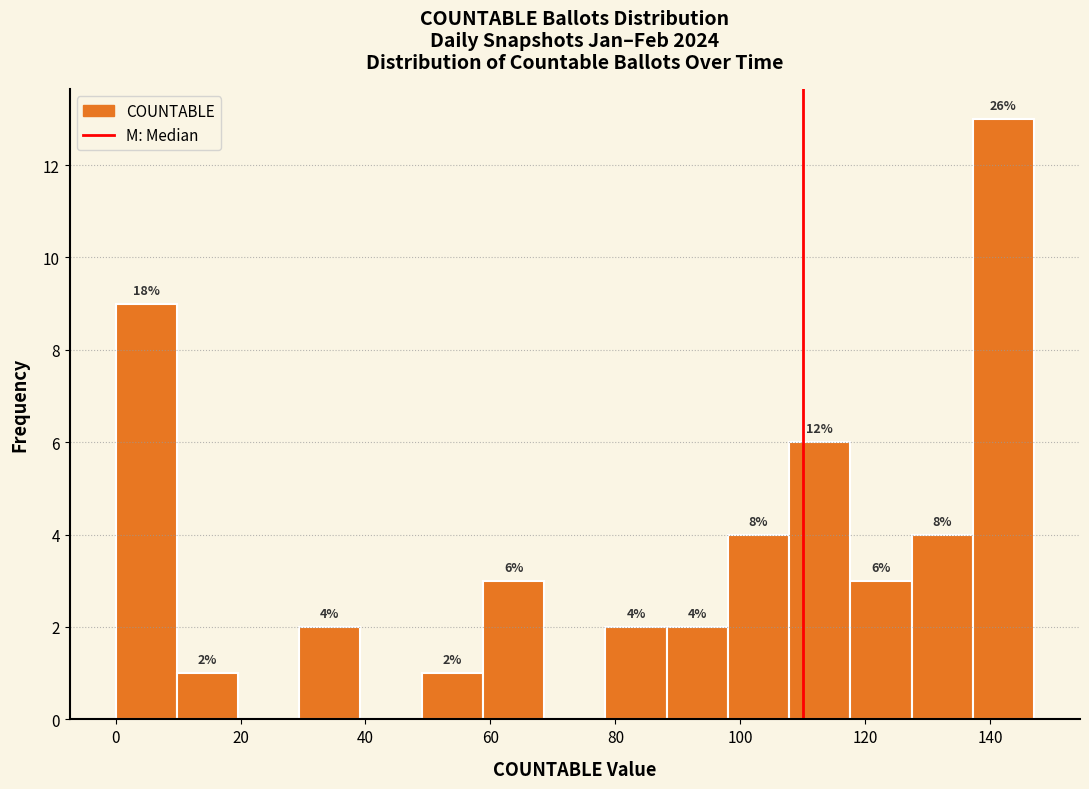

Which range on the x-axis has the tallest bar?

137.2 to 147.0